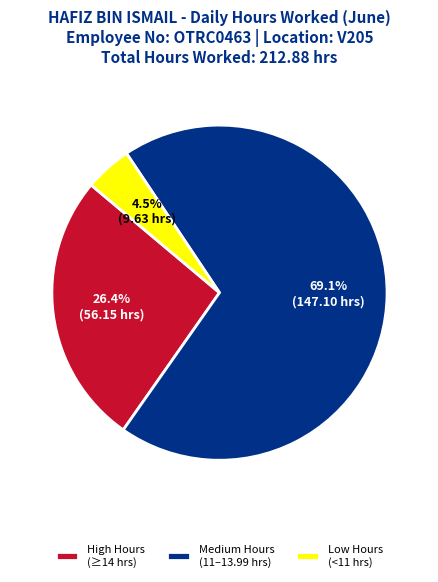

What portion of the pie excludes Medium Hours (11–13.99 hrs)?

30.9%